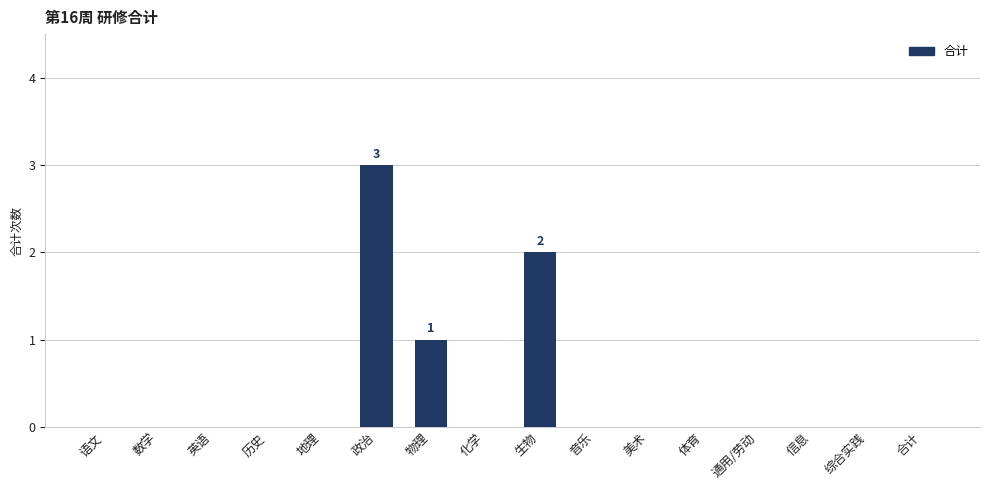

Reading right to left, transcribe all the data shown in this chart.

合计=0	综合实践=0	信息=0	通用/劳动=0	体育=0	美术=0	音乐=0	生物=2	化学=0	物理=1	政治=3	地理=0	历史=0	英语=0	数学=0	语文=0